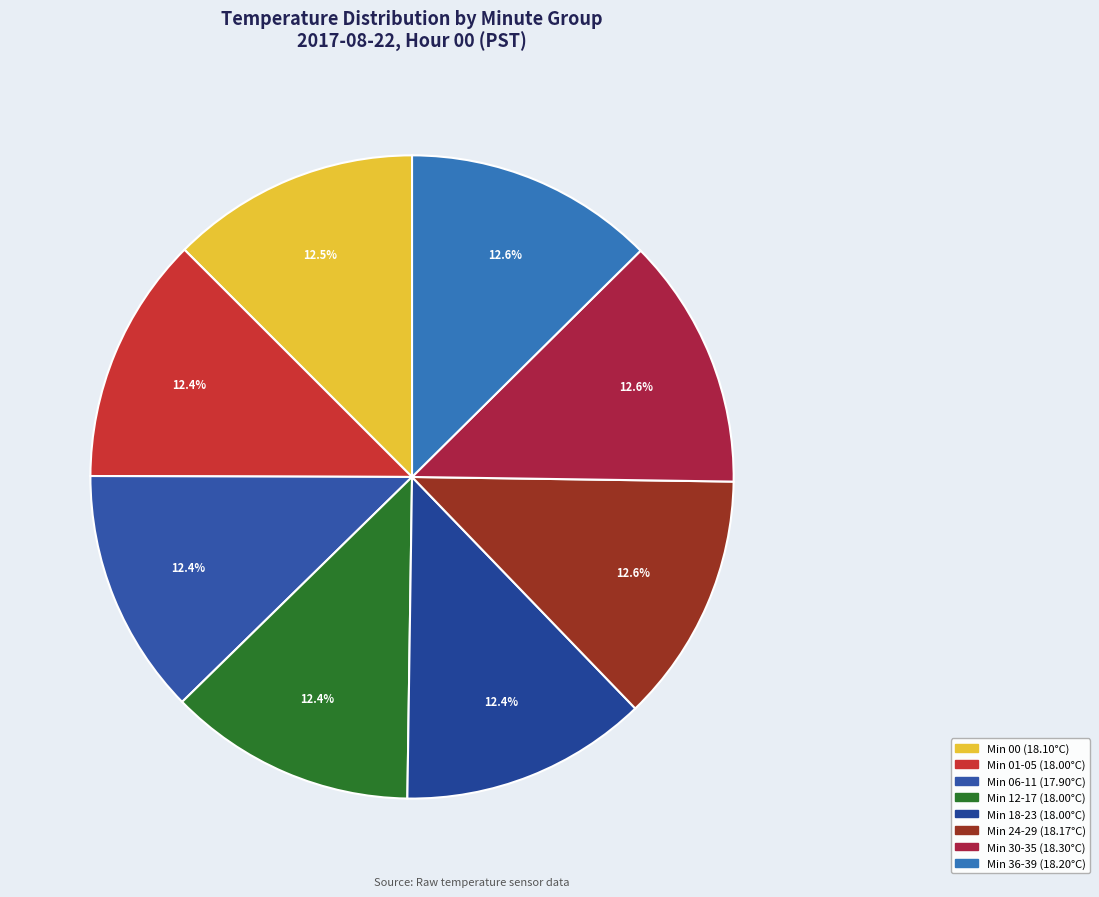

How many segments does this pie chart have?

8